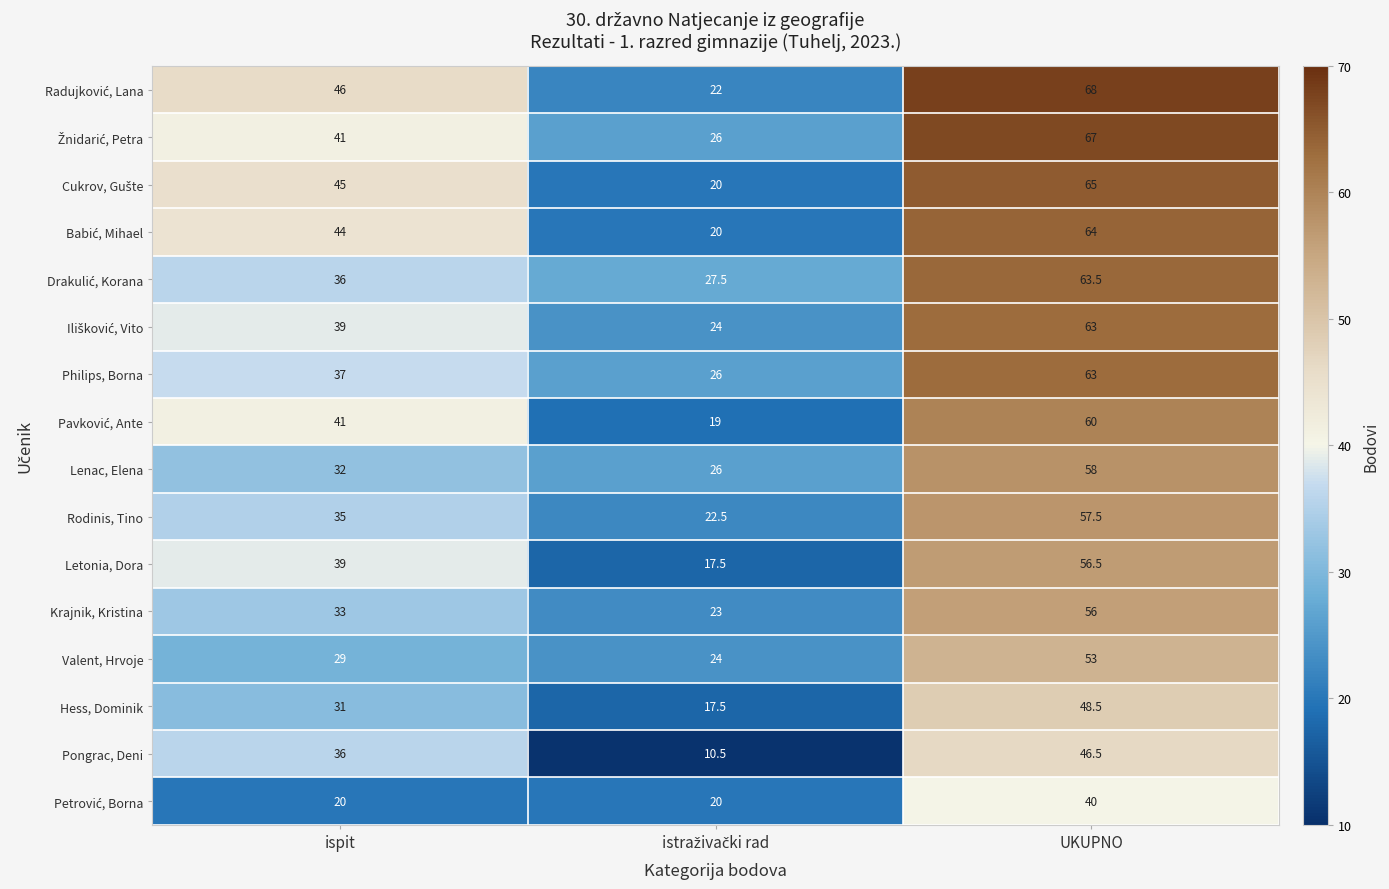

Count the number of data series in this chart.

16